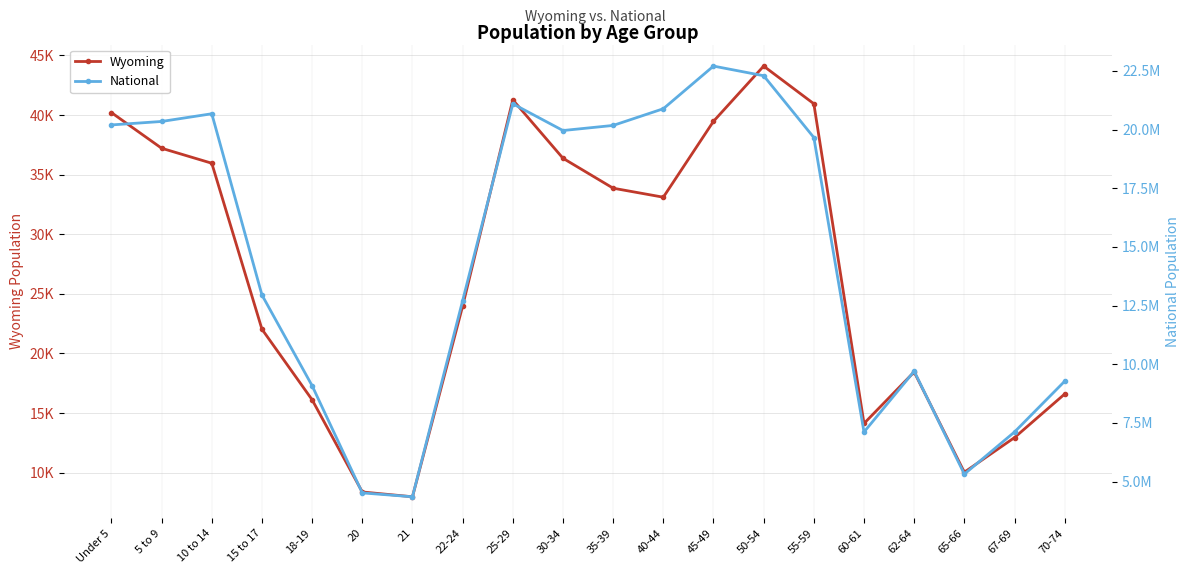

What is the sum of all National values?

290190983